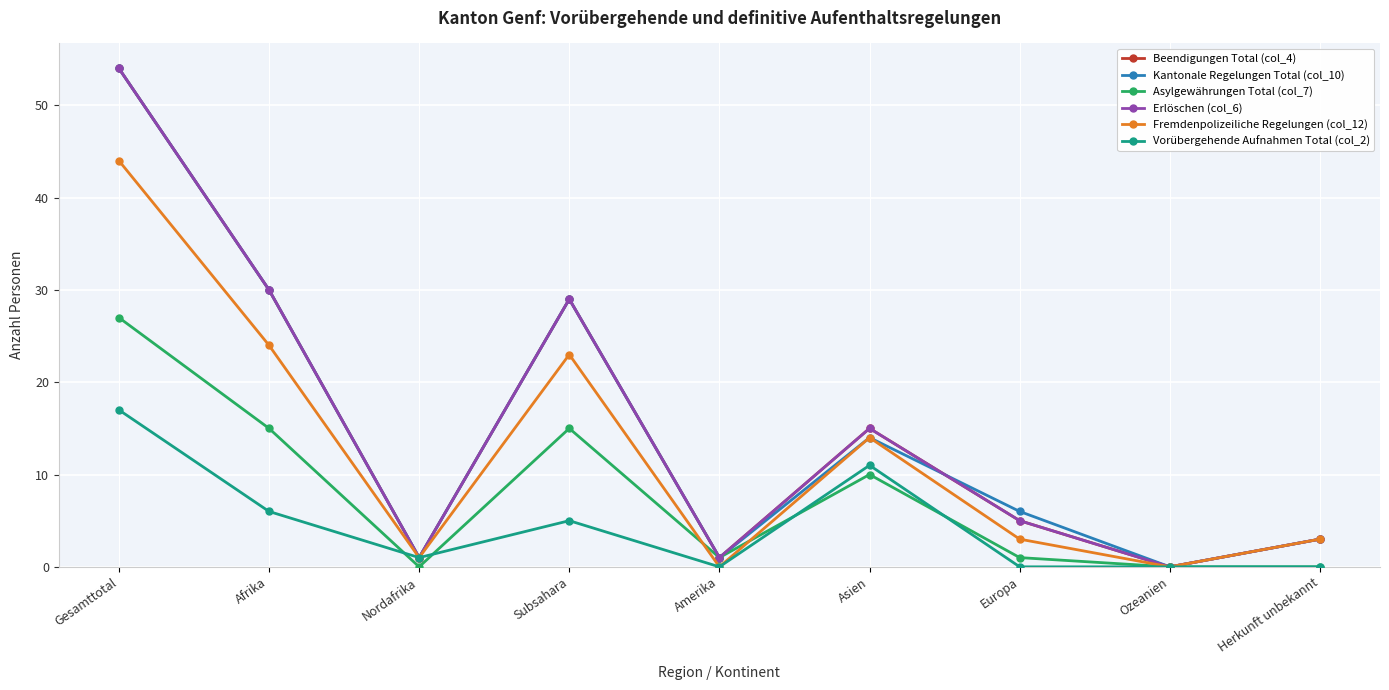

At which label does Erlöschen (col_6) reach its peak?

Gesamttotal